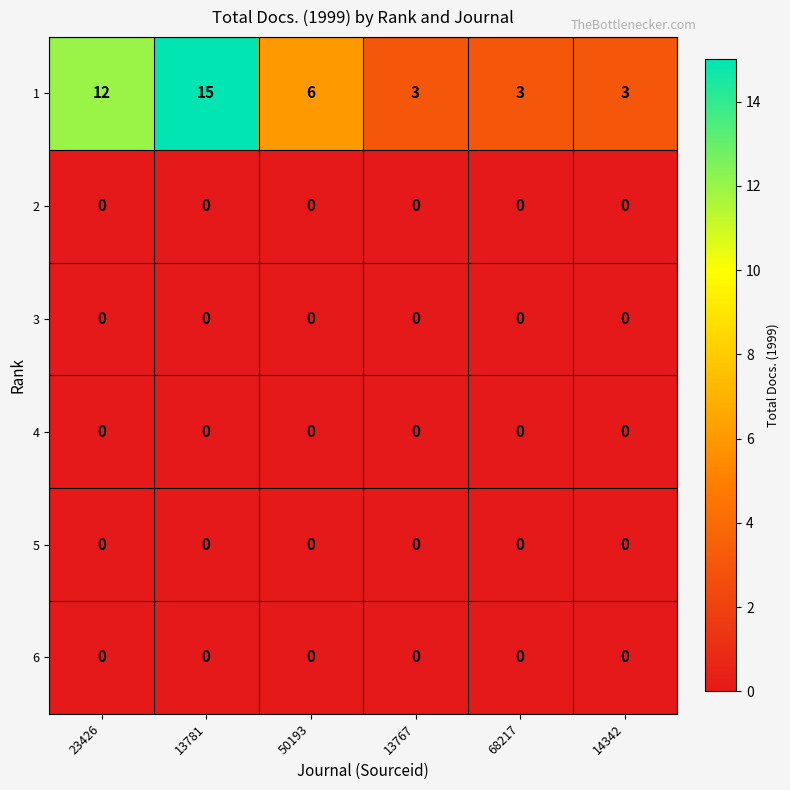

What is the difference between the highest and lowest values at 50193?

6